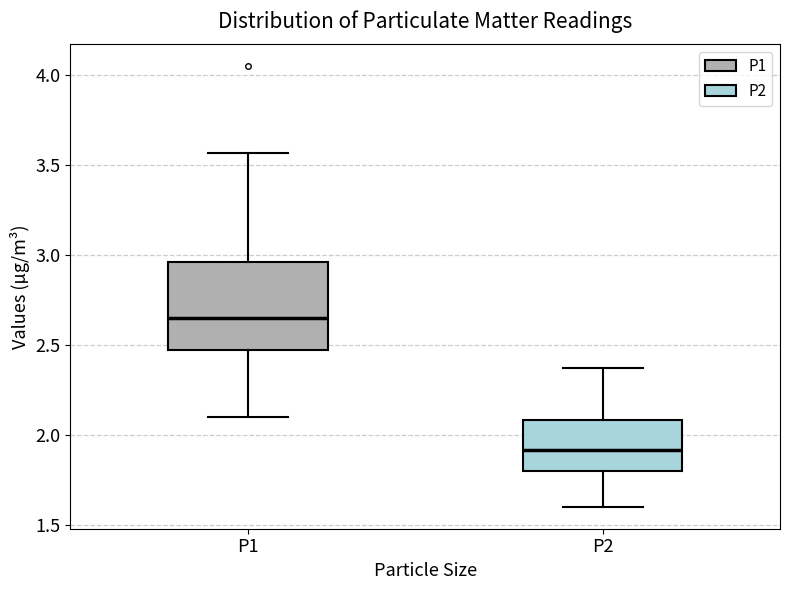

Where is the upper edge of the box for P1 on the y-axis? The values are not printed on the chart, so give them approximately, as read against the axis.

2.95